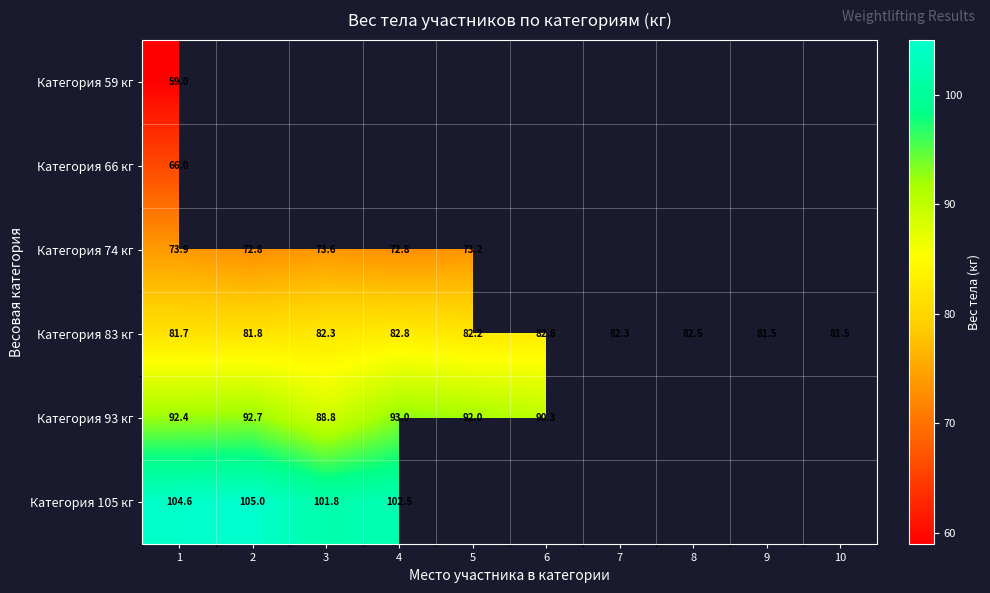

How many values in the Категория 83 кг series exceed 82?

6